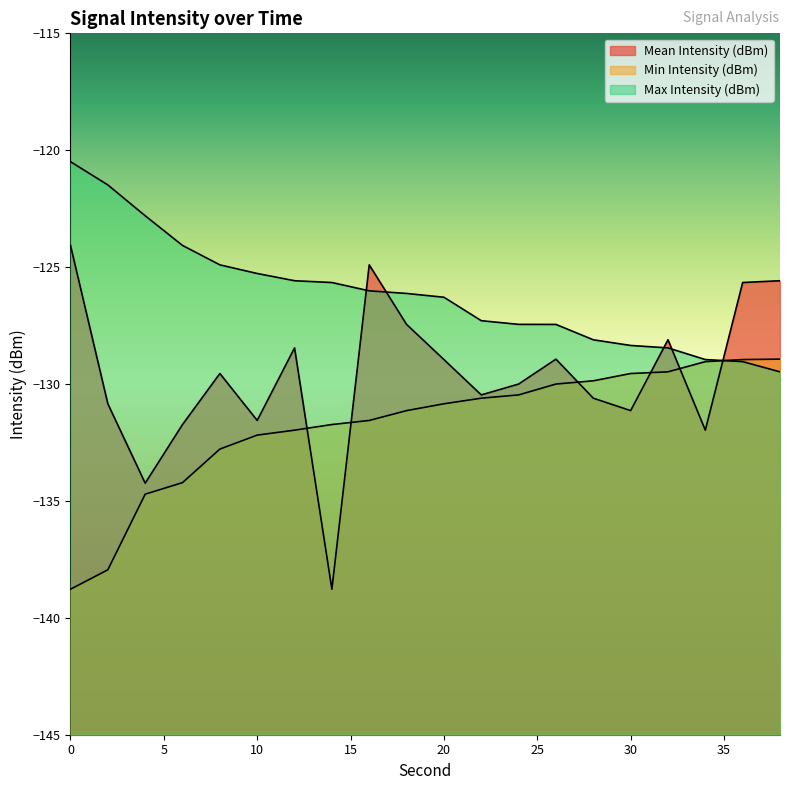

Rank the series at 22 from lowest to highest value.

Min Intensity (dBm), Mean Intensity (dBm), Max Intensity (dBm)